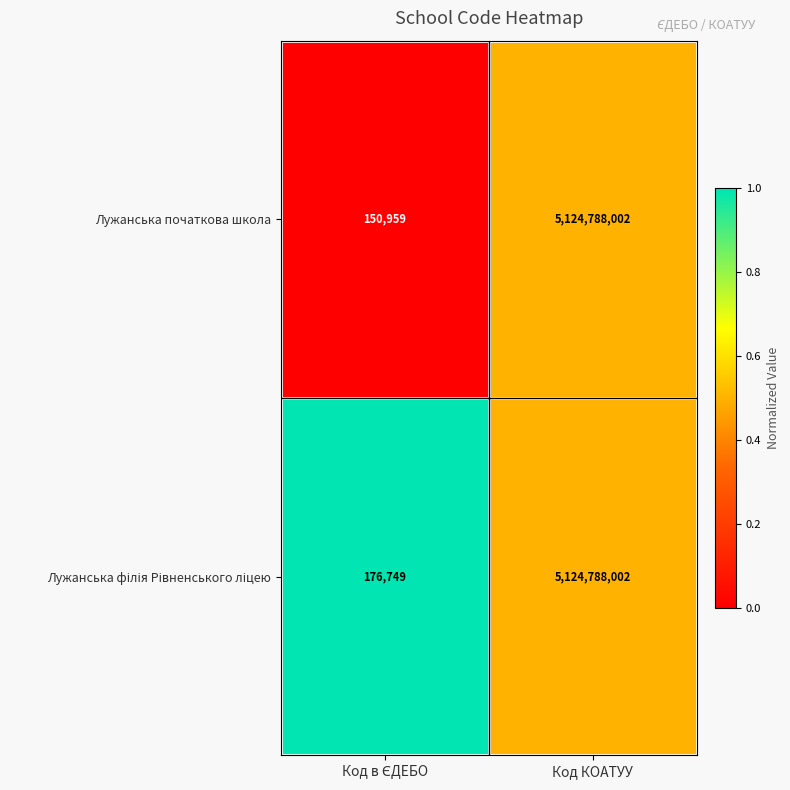

What is the highest value of the Лужанська початкова школа series?

5124788002